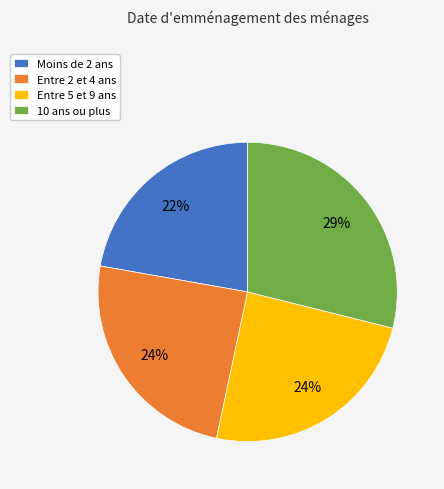

Which category has the biggest portion of the pie?

10 ans ou plus